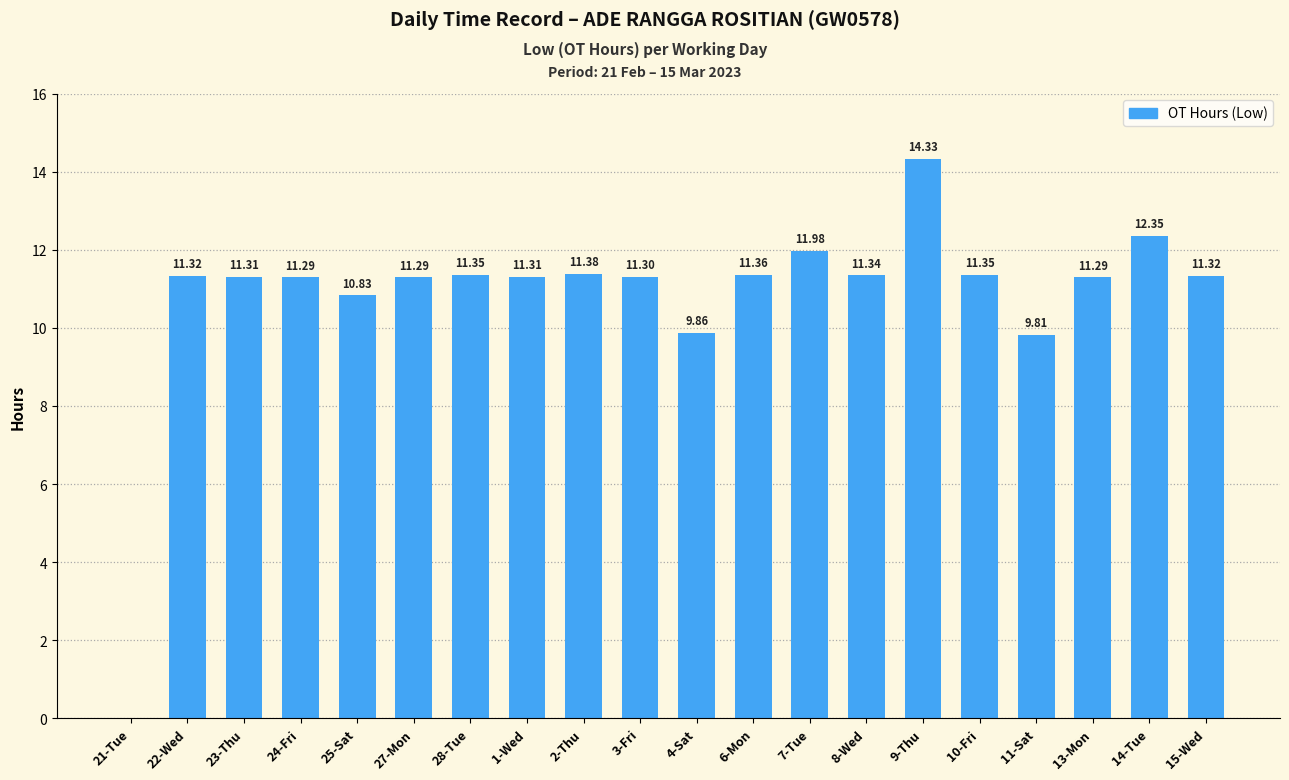

Between 27-Mon and 15-Wed, which is larger?

15-Wed